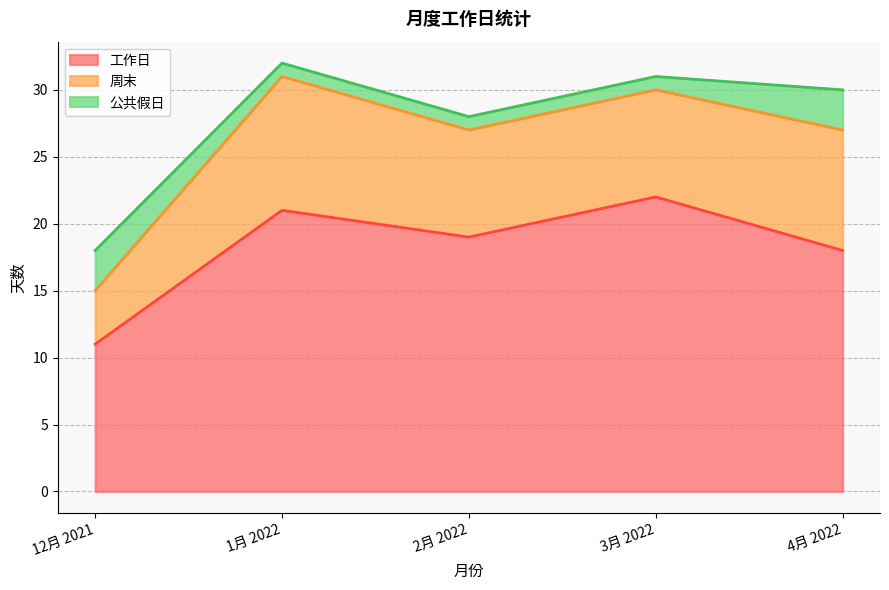

What is the sum of all 公共假日 values?

9